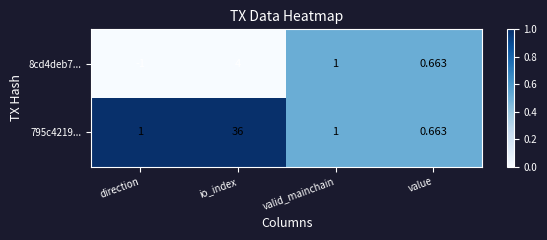

At which category is the sum across all series the highest?

io_index